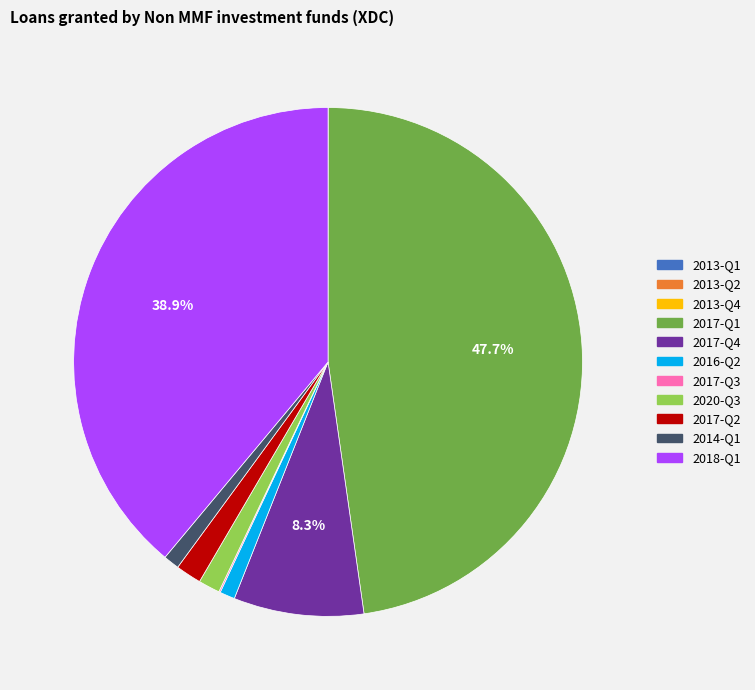

To the nearest percent, what is the average slice percentage?

9%